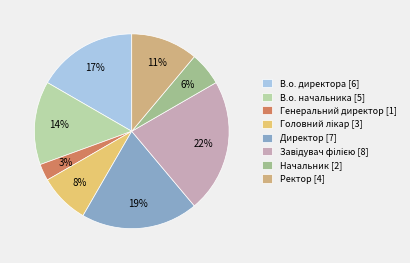

To the nearest percent, what is the combined percentage of Генеральний директор and Ректор?

14%